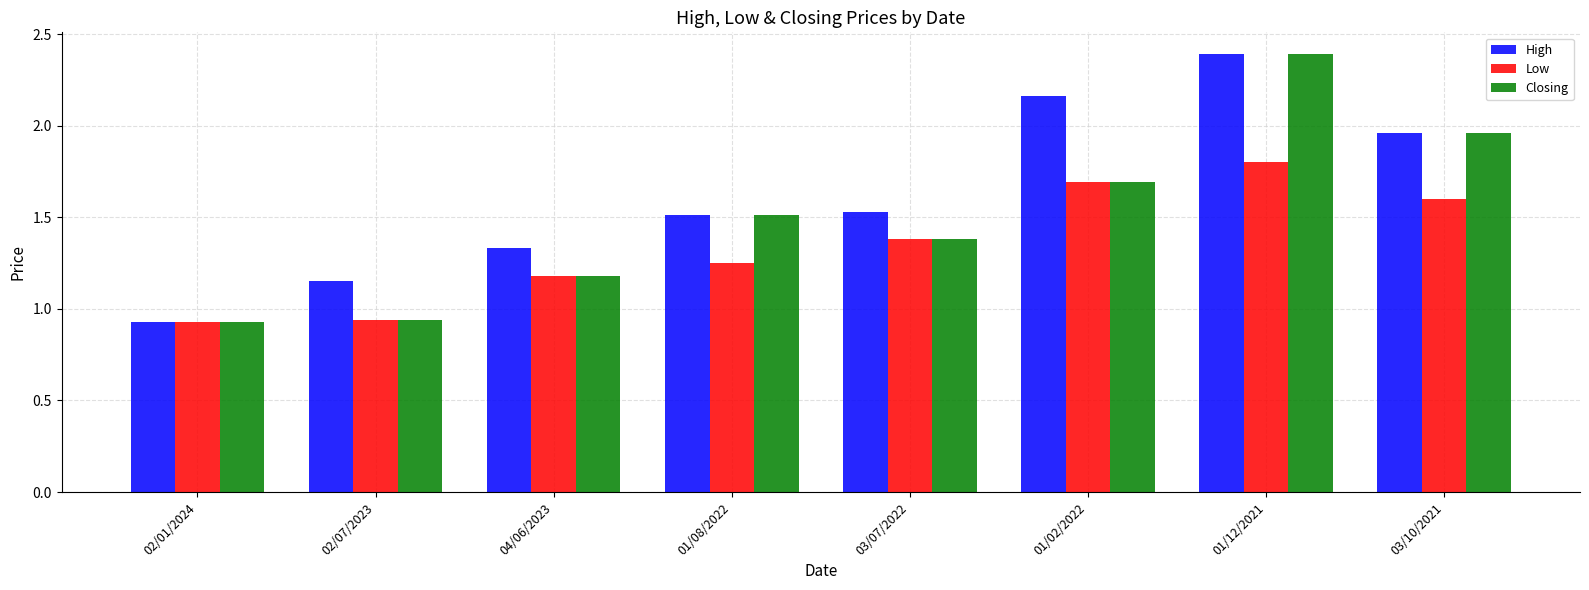

What is the total value across all series at 02/07/2023?

3.0